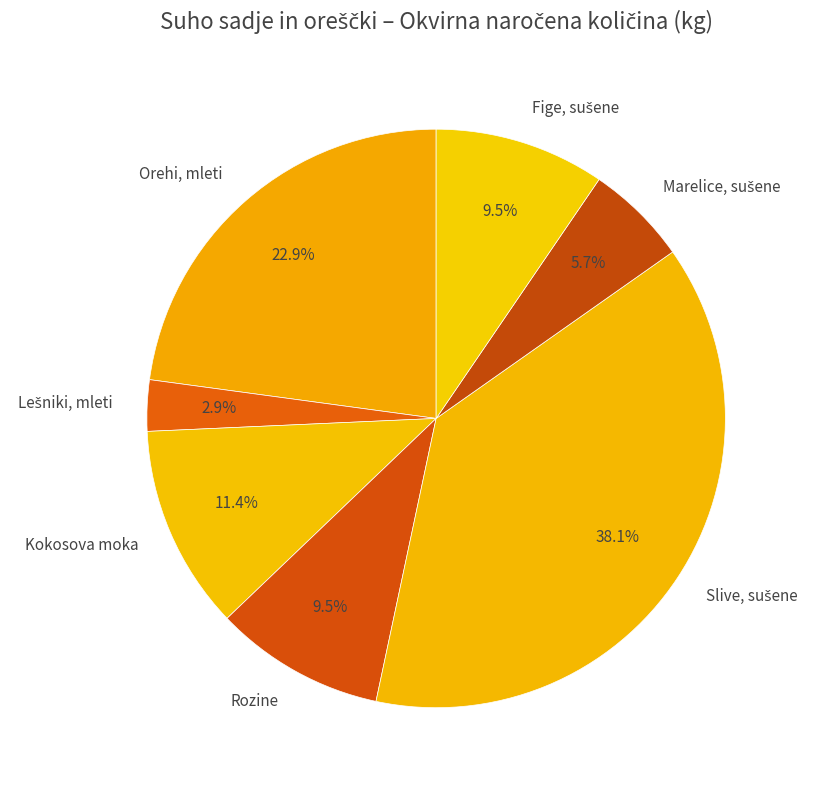

Is there a majority slice in this chart?

No